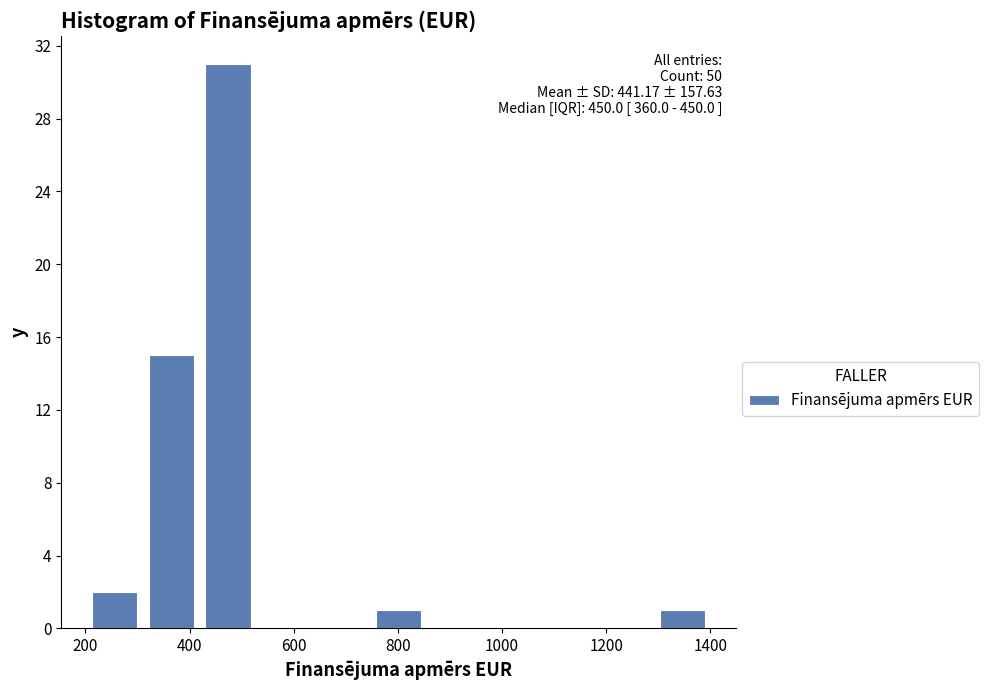

Over which range of the x-axis is the bar tallest?

420 to 520